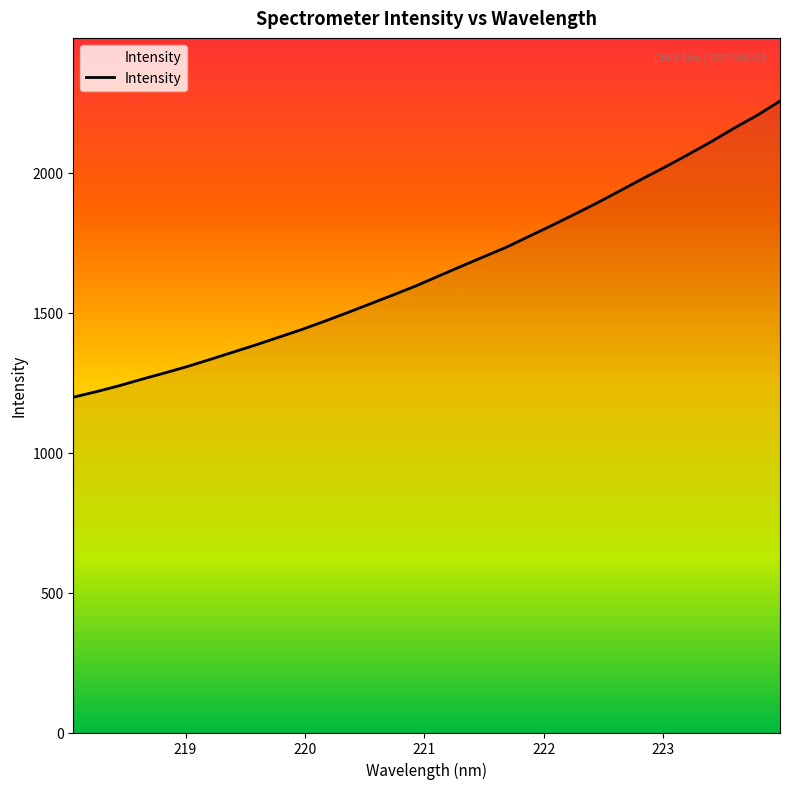

What is the change in value from 221.8812 to 222.8355?

+206.6